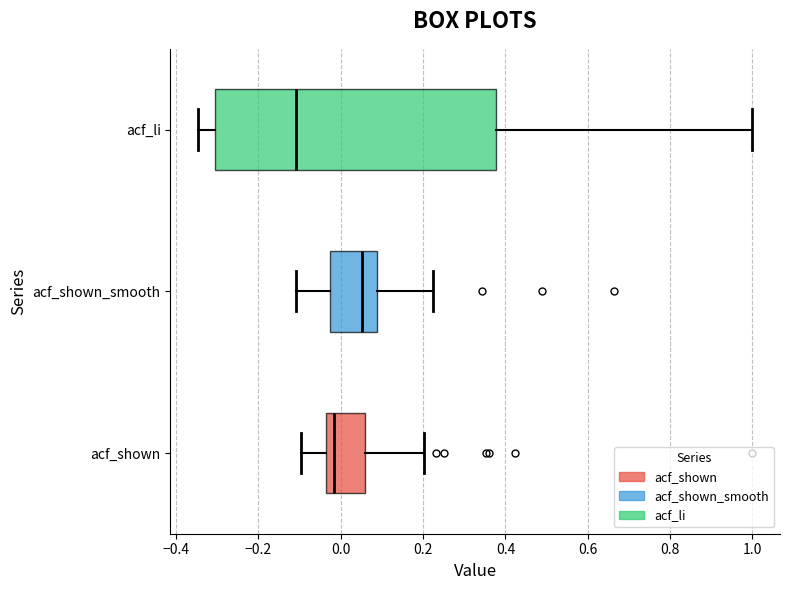

Where is the left edge of the box for acf_shown on the x-axis? The values are not printed on the chart, so give them approximately, as read against the axis.

-0.04